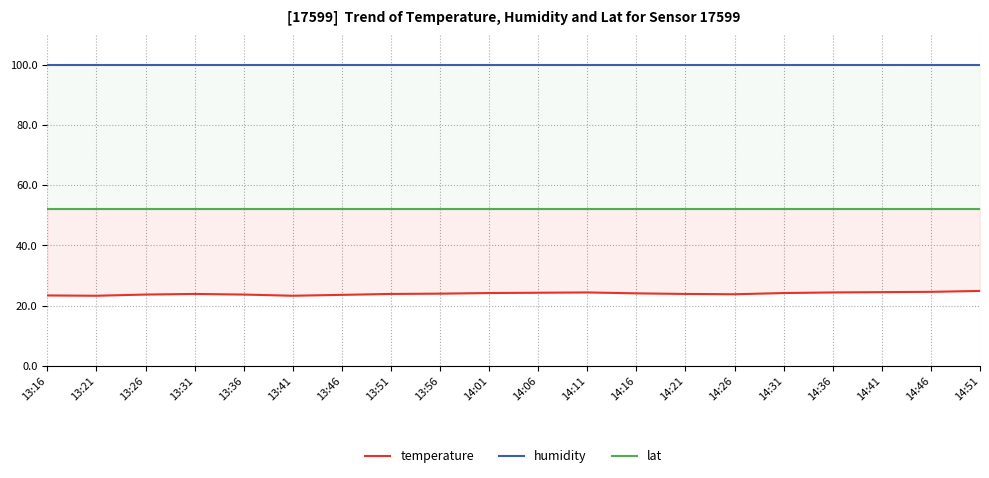

List the labels in order of lat value, smallest first.

13:16, 13:21, 13:26, 13:31, 13:36, 13:41, 13:46, 13:51, 13:56, 14:01, 14:06, 14:11, 14:16, 14:21, 14:26, 14:31, 14:36, 14:41, 14:46, 14:51